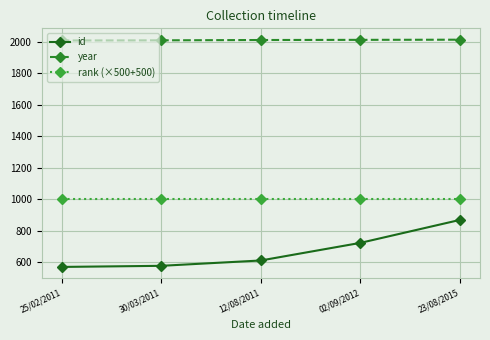

Which series has the widest spread of values?

id